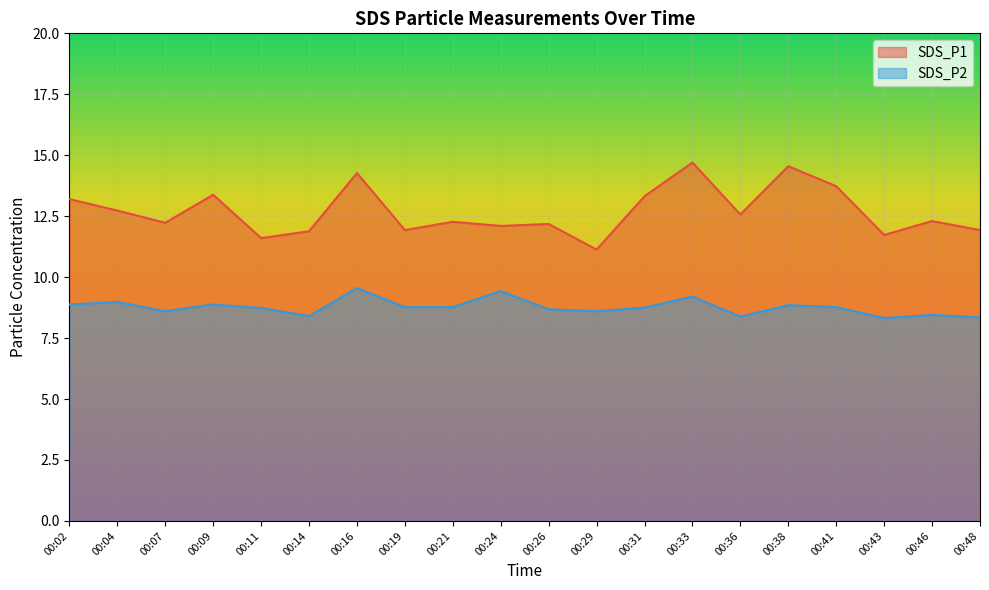

Which series has the widest spread of values?

SDS_P1